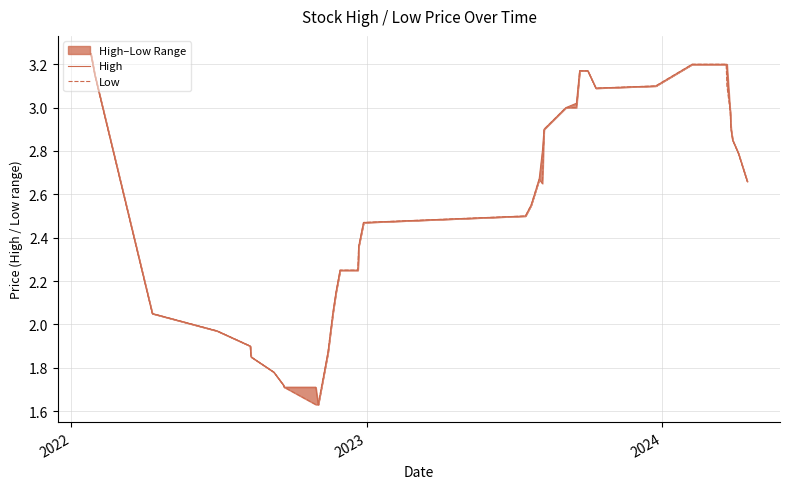

How many values in the High series are below 2?

12